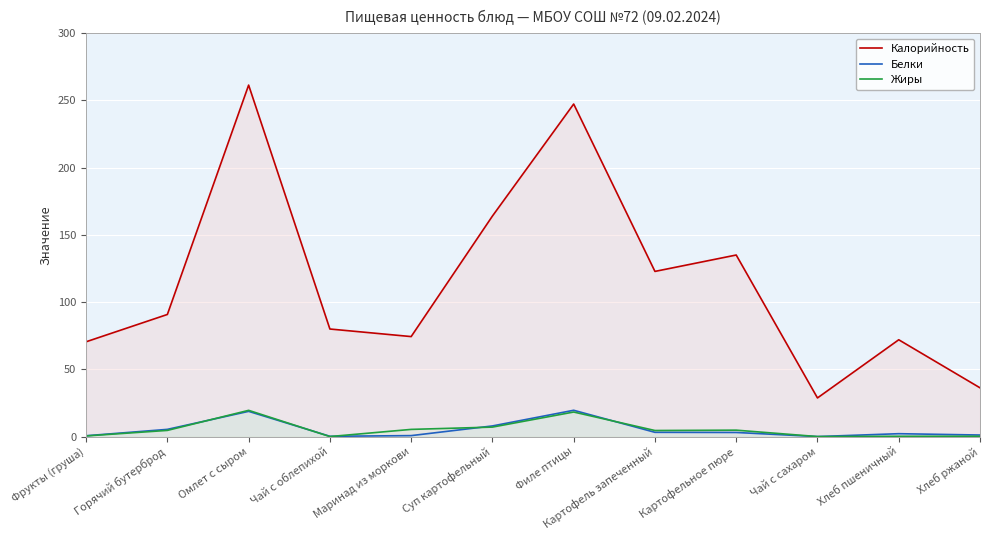

Reading left to right, list all the values displayed in this chart.

Калорийность: 70.5	90.8	261.4	80.0	74.4	164.0	247.4	122.8	135.0	28.7	72.0	36.3
Белки: 0.6	5.3	18.8	0.2	0.7	7.9	19.6	3.1	3.0	0.0	2.1	1.1
Жиры: 0.5	4.6	19.5	0.0	5.3	7.0	18.2	4.5	4.8	0.0	0.2	0.2